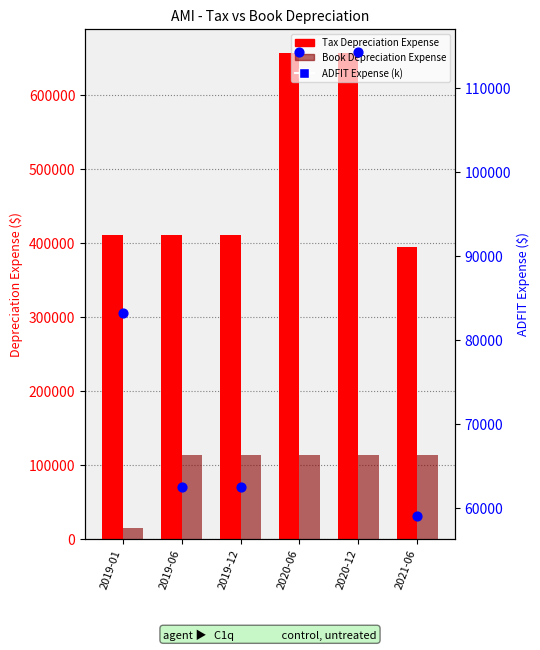

Which series reaches the minimum Y coordinate?

Book Depreciation Expense